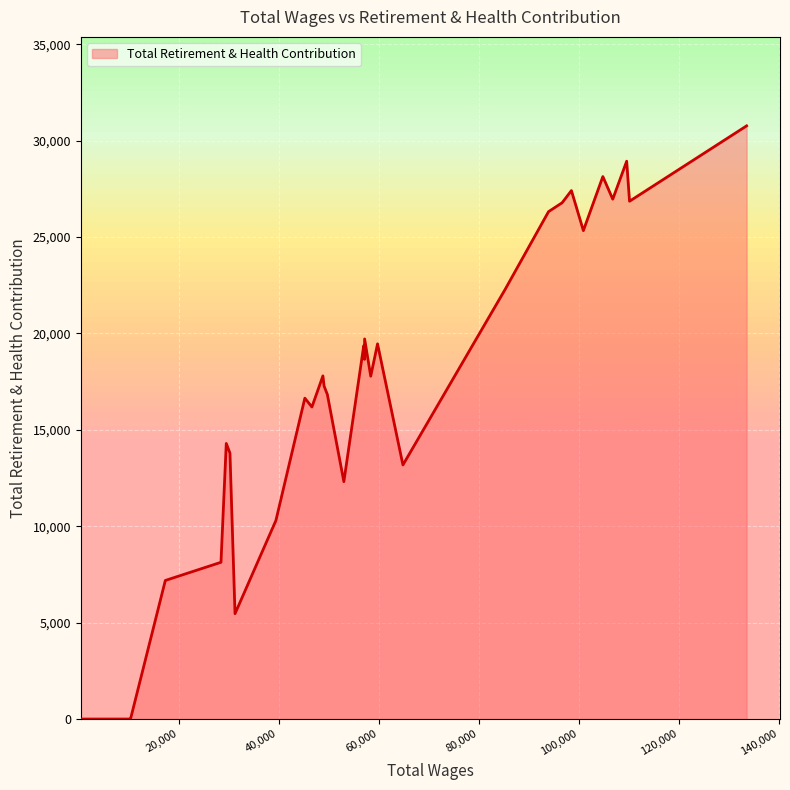

Which has a higher value, 33 or 1?

1